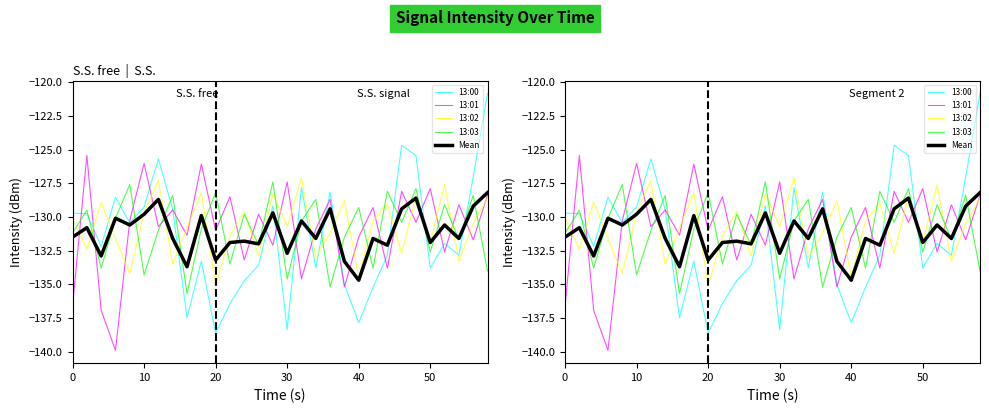

What is the value of the 13:03 point at the 21st from the left?

-133.8